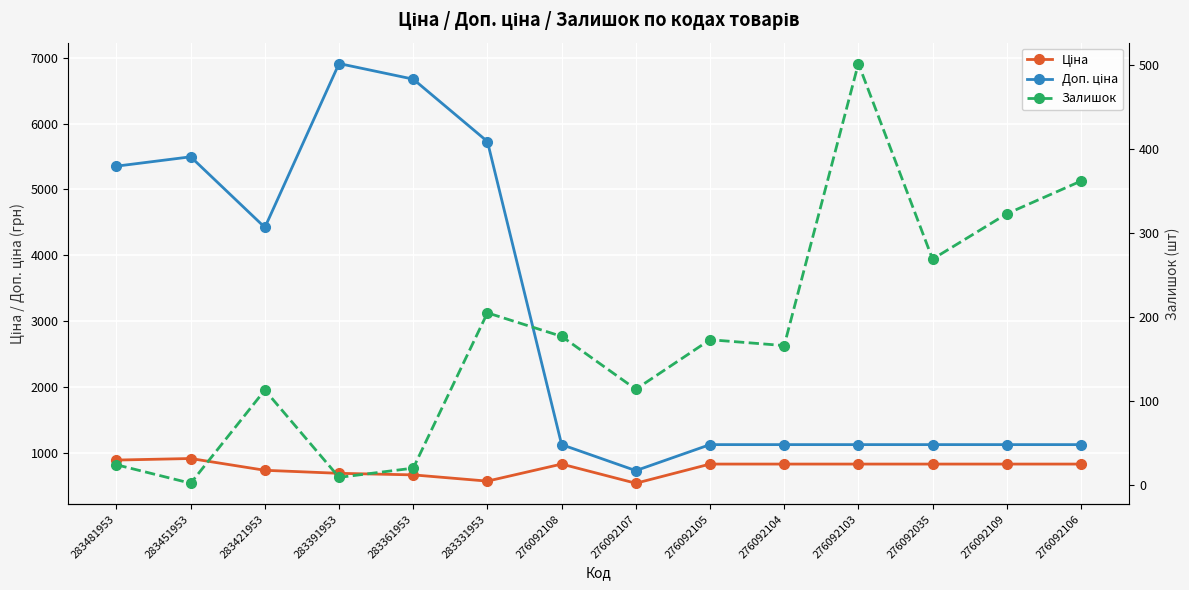

What is the difference between the second highest and second lowest values in the Доп. ціна series?

5546.9